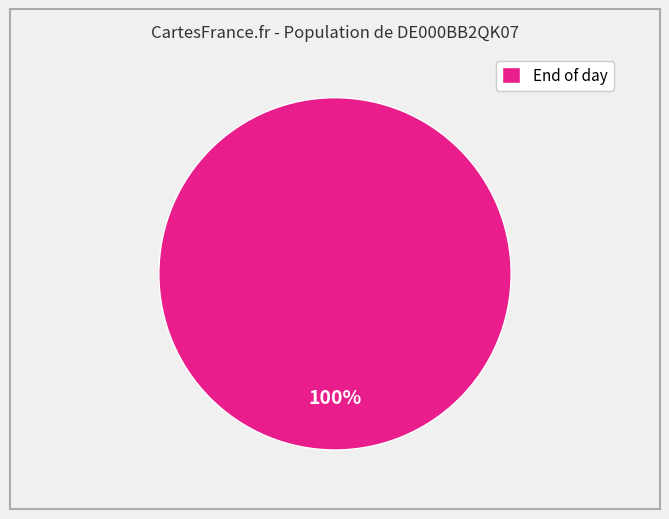

Is there a majority slice in this chart?

Yes